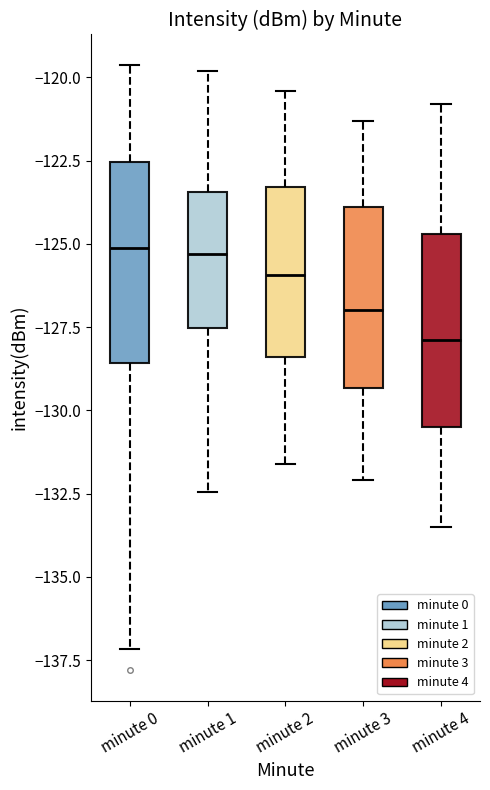

Reading left to right, read every box against the y-axis: the position of its median line, the range the box covers, and the ends of its whiskers. The values are not printed on the chart, so give them approximately, as read against the axis.

minute 0: median -125.0, box -128.5 to -122.5, whiskers -137.0 to -119.5
minute 1: median -125.5, box -127.5 to -123.5, whiskers -132.5 to -120.0
minute 2: median -126.0, box -128.5 to -123.5, whiskers -131.5 to -120.5
minute 3: median -127.0, box -129.5 to -124.0, whiskers -132.0 to -121.5
minute 4: median -128.0, box -130.5 to -124.5, whiskers -133.5 to -121.0